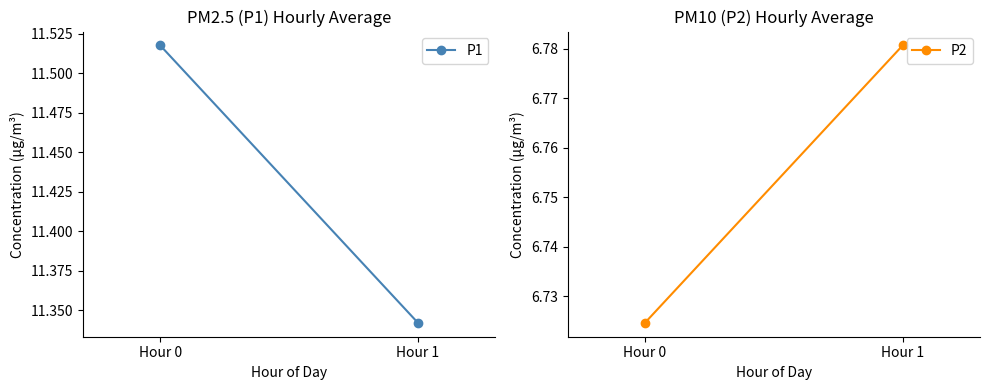

What is the minimum value shown in the chart?

6.7